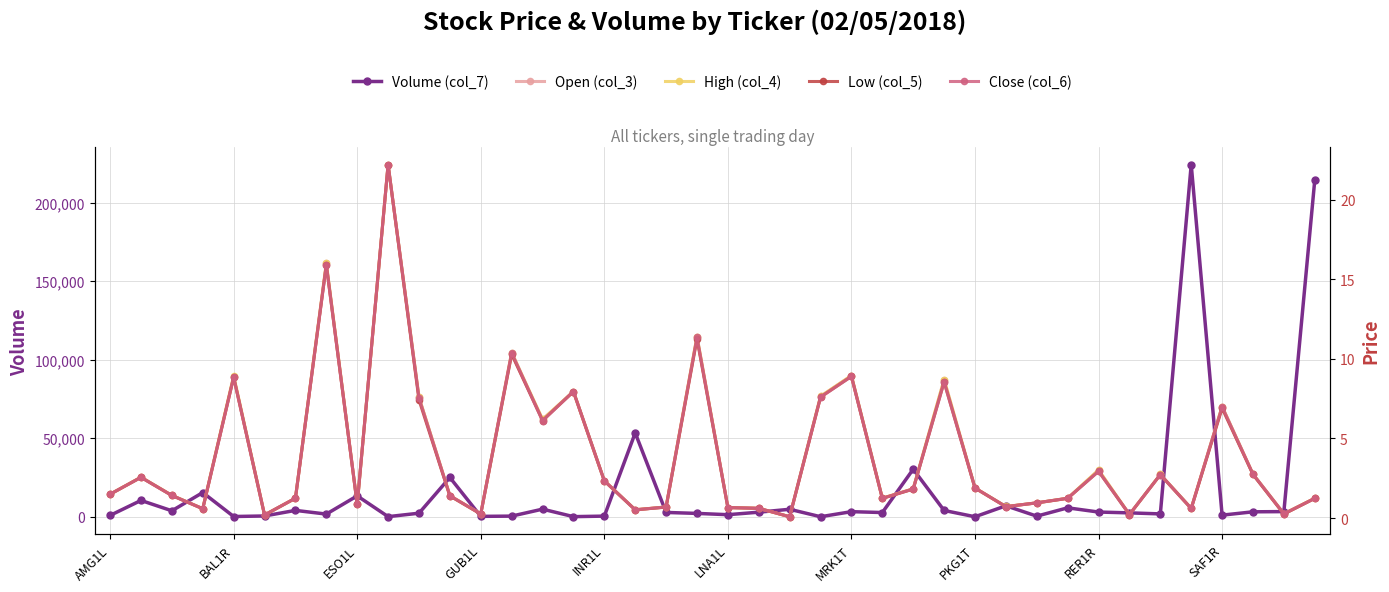

How many values in the Volume (col_7) series are below 2942?

20